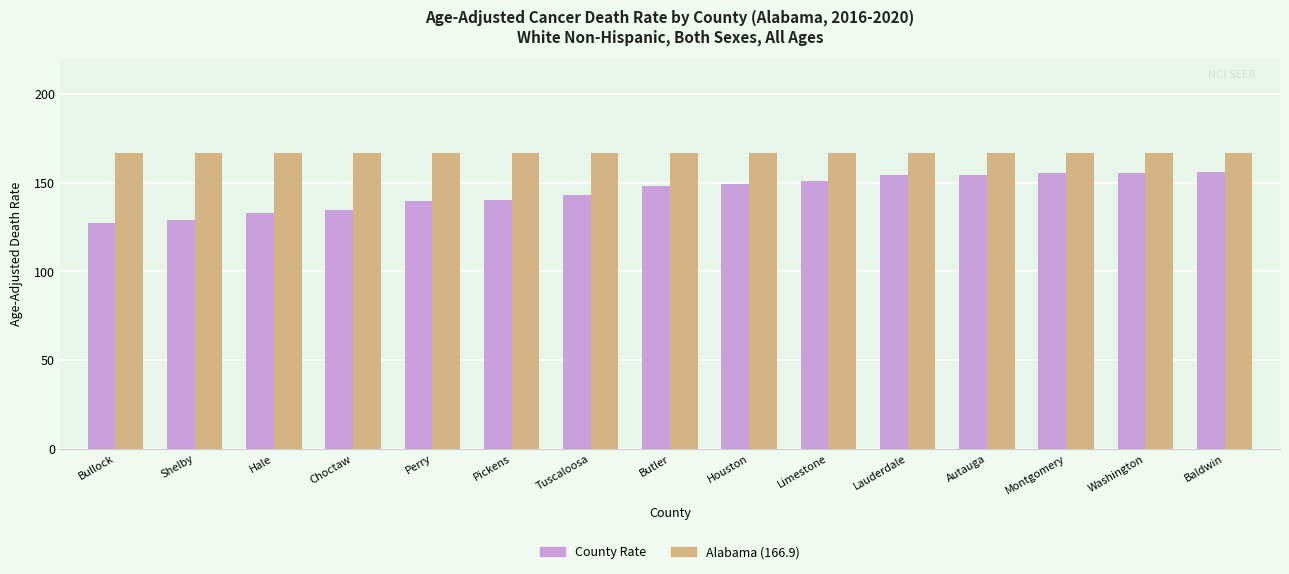

List the series in order of their peak value, lowest first.

County Rate, Alabama (166.9)